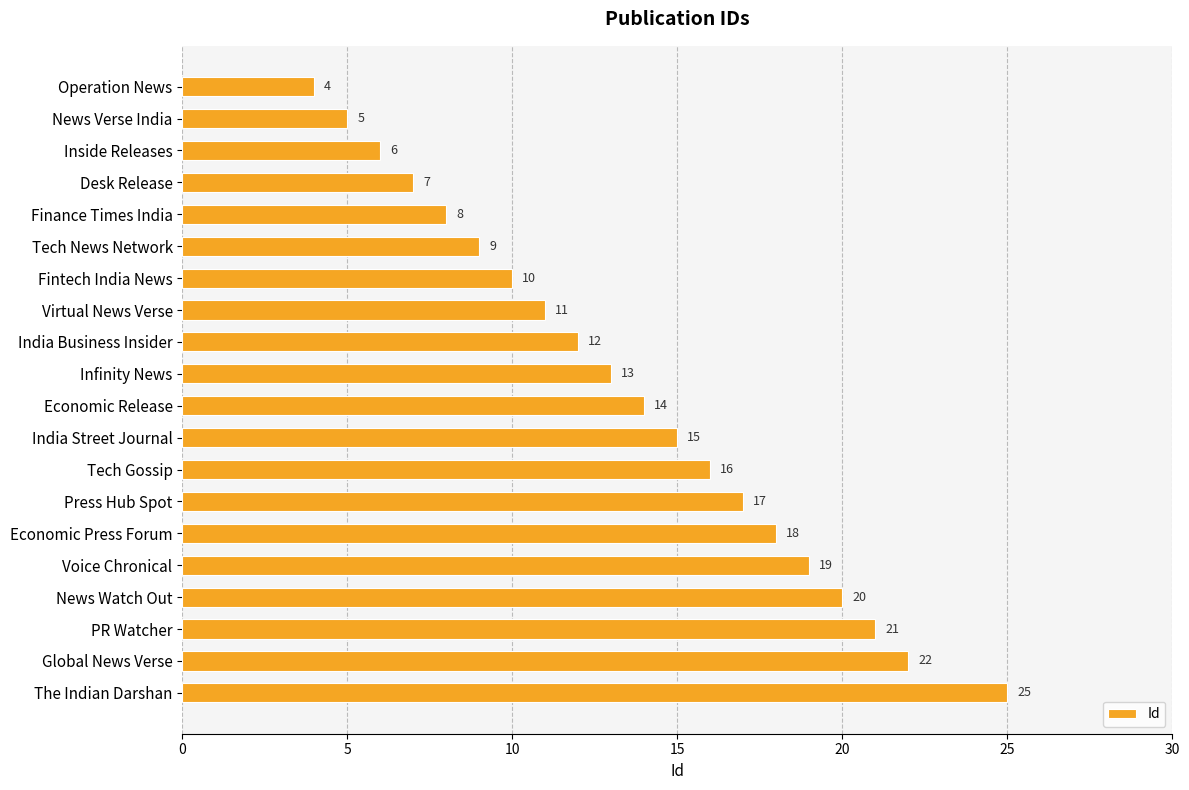

What position from the bottom is Global News Verse?

2